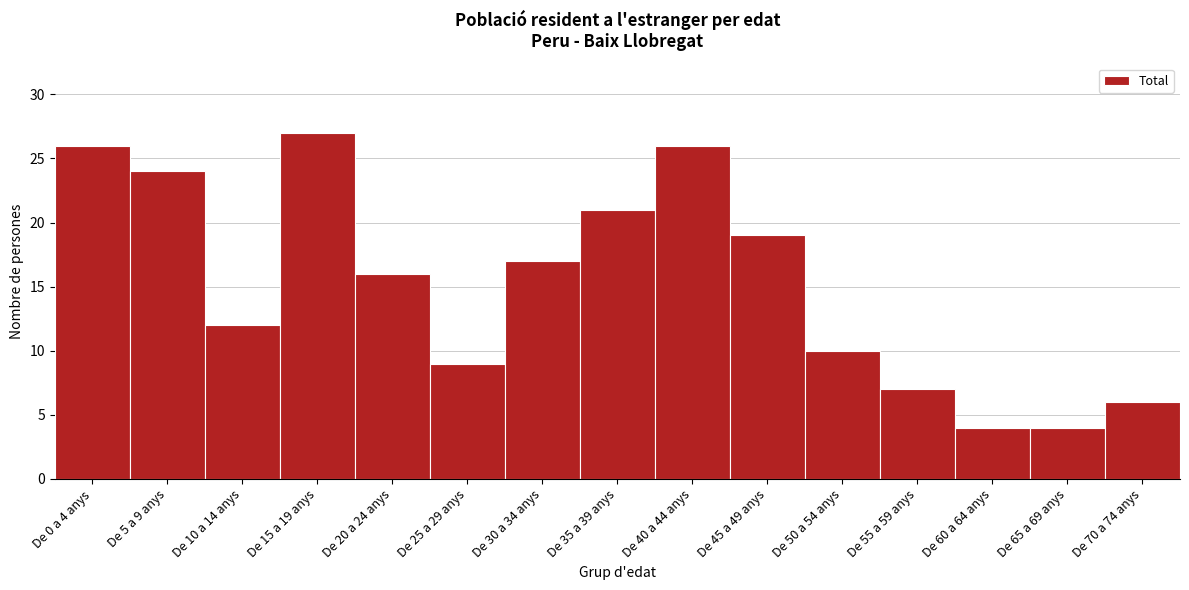

Reading right to left, extract all data points from this chart.

De 70 a 74 anys=6	De 65 a 69 anys=4	De 60 a 64 anys=4	De 55 a 59 anys=7	De 50 a 54 anys=10	De 45 a 49 anys=19	De 40 a 44 anys=26	De 35 a 39 anys=21	De 30 a 34 anys=17	De 25 a 29 anys=9	De 20 a 24 anys=16	De 15 a 19 anys=27	De 10 a 14 anys=12	De 5 a 9 anys=24	De 0 a 4 anys=26